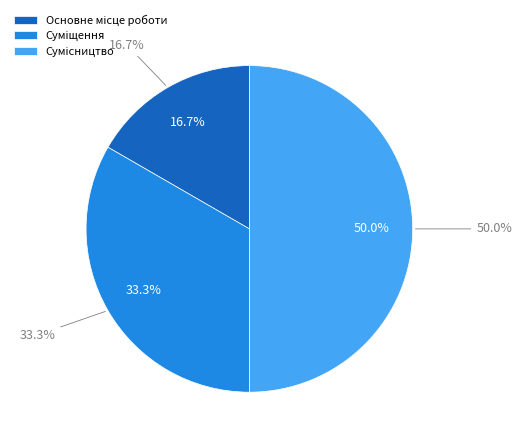

Rank the categories by value from lowest to highest.

Основне місце роботи, Суміщення, Сумісництво